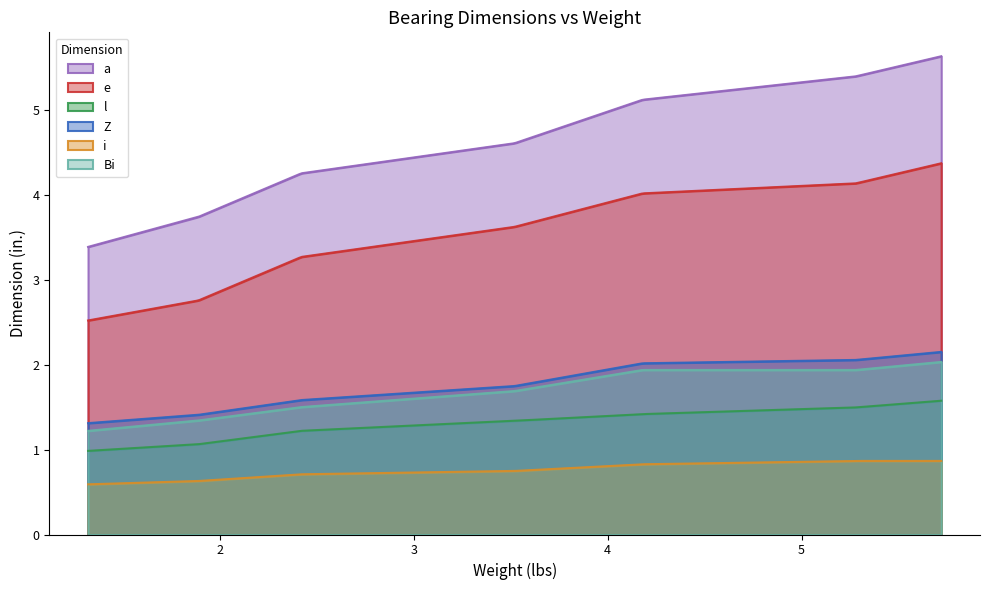

What is the greatest value displayed?

5.6